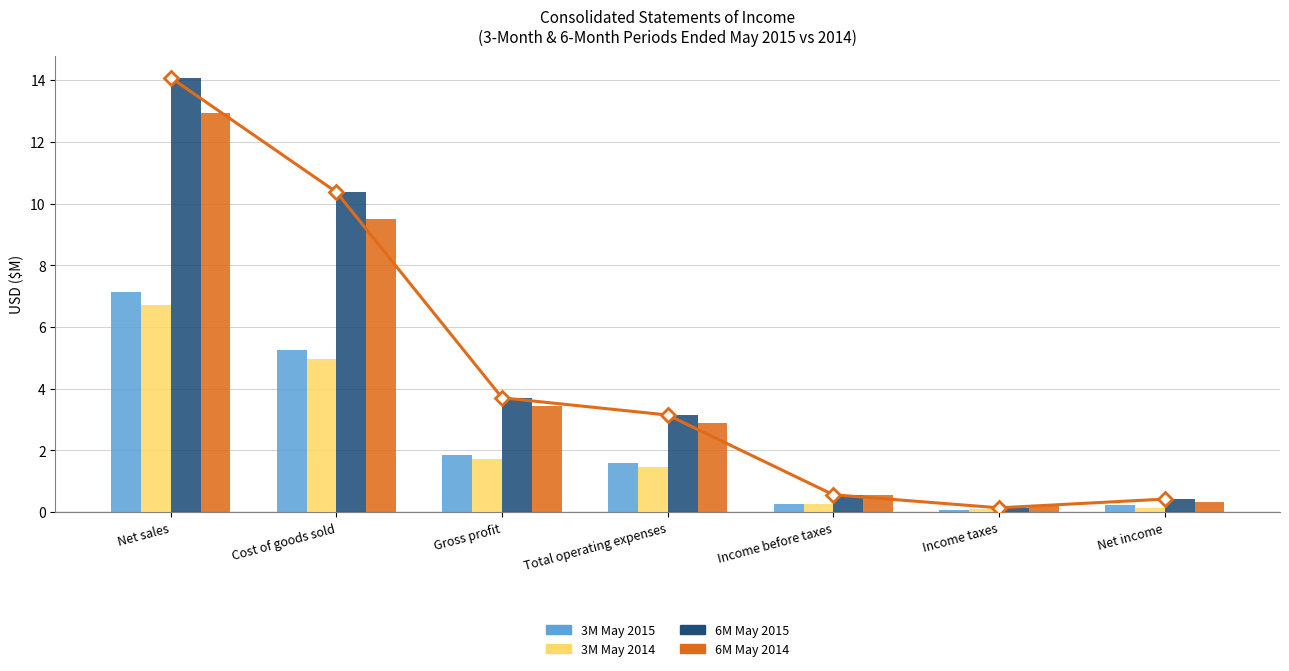

At which category does the chart reach its peak across all series?

Net sales